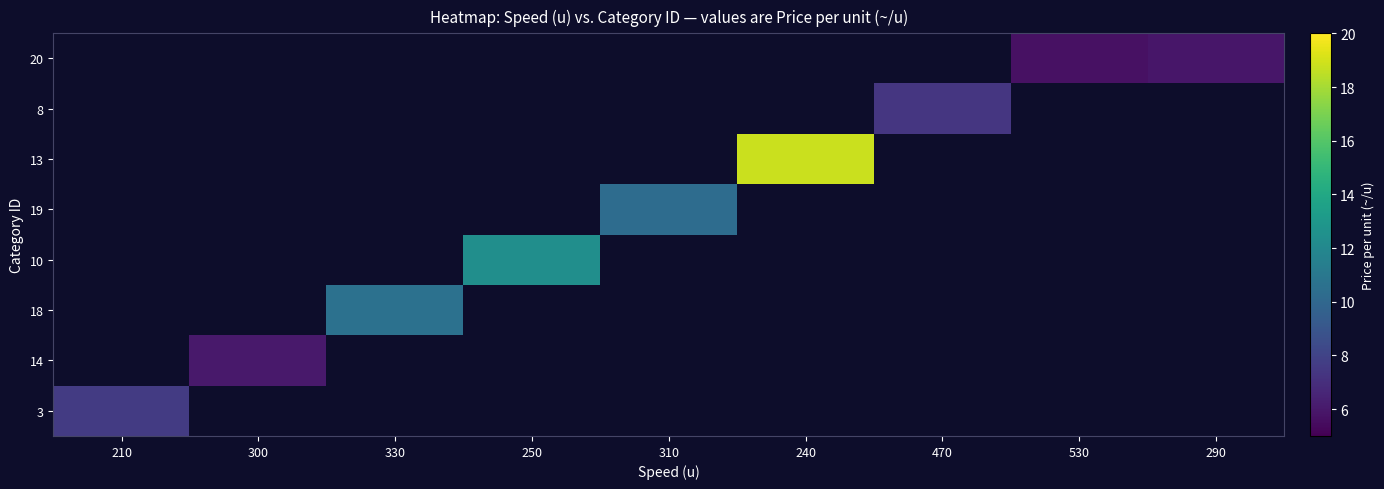

What is the minimum value for 3?

7.6